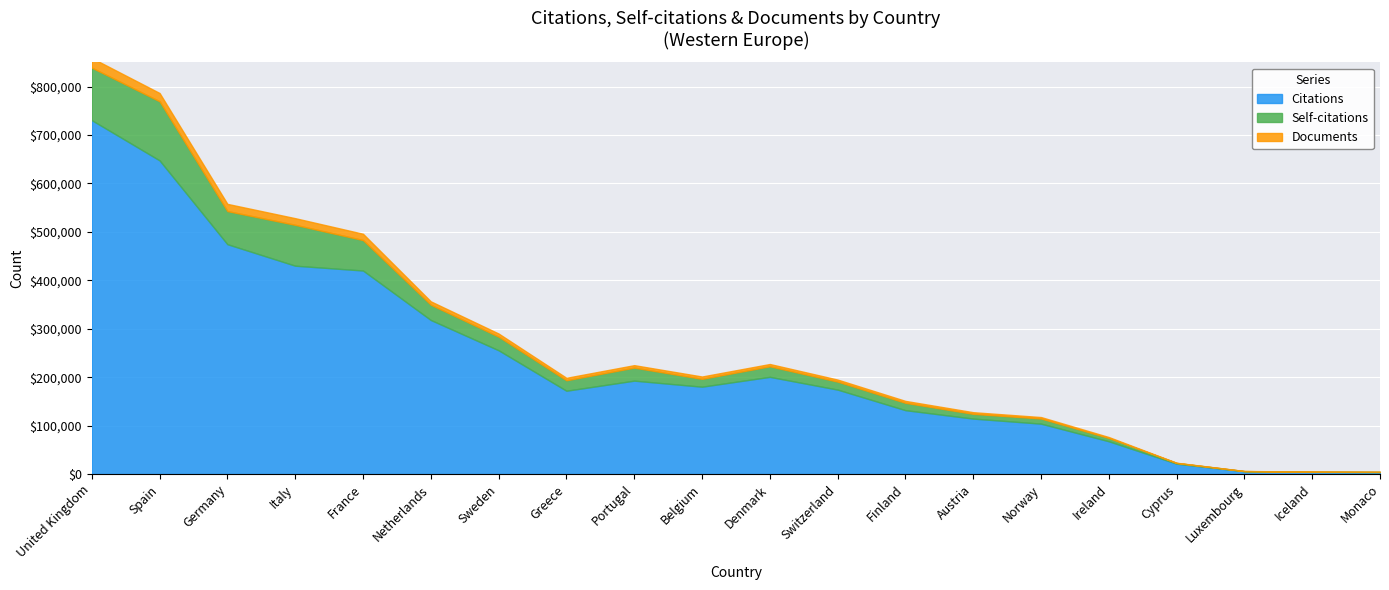

At which category does the chart reach its peak across all series?

United Kingdom